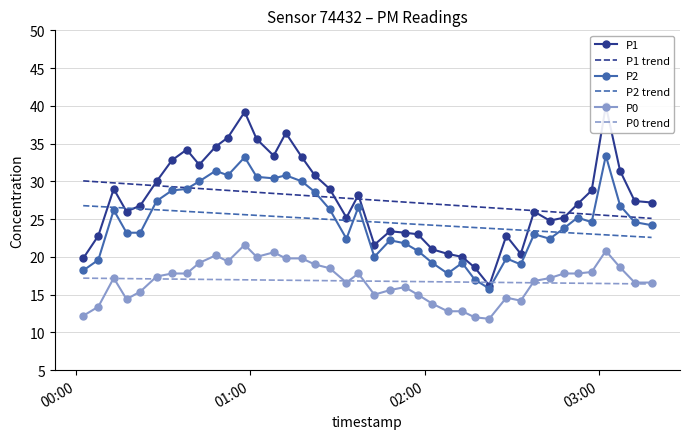

Reading left to right, list all the values displayed in this chart.

P1: 19.8	22.8	29.0	26.0	26.8	30.0	32.8	34.2	32.2	34.6	35.8	39.2	35.6	33.4	36.4	33.2	30.8	29.0	25.2	28.2	21.6	23.4	23.2	23.0	21.0	20.4	20.0	18.6	16.2	22.8	20.4	26.0	24.8	25.2	27.0	28.8	40.0	31.4	27.4	27.2
P1 trend: 30.1	29.9	29.8	29.7	29.6	29.4	29.3	29.2	29.1	28.9	28.8	28.7	28.5	28.4	28.3	28.2	28.0	27.9	27.8	27.7	27.5	27.4	27.3	27.1	27.0	26.9	26.8	26.6	26.5	26.4	26.2	26.1	26.0	25.9	25.7	25.6	25.5	25.4	25.2	25.1
P2: 18.2	19.6	26.2	23.2	23.2	27.4	28.8	29.0	30.0	31.4	30.8	33.2	30.6	30.4	30.8	30.0	28.6	26.3	22.4	26.6	20.0	22.2	21.8	20.8	19.2	17.8	19.2	17.0	15.8	19.8	19.0	23.0	22.4	23.8	25.2	24.6	33.4	26.8	24.6	24.2
P2 trend: 26.8	26.7	26.6	26.5	26.4	26.2	26.1	26.0	25.9	25.8	25.7	25.6	25.5	25.4	25.3	25.2	25.1	25.0	24.8	24.7	24.6	24.5	24.4	24.3	24.2	24.1	24.0	23.9	23.8	23.7	23.5	23.4	23.3	23.2	23.1	23.0	22.9	22.8	22.7	22.6
P0: 12.2	13.4	17.2	14.4	15.4	17.4	17.8	17.8	19.2	20.2	19.4	21.6	20.0	20.6	19.8	19.8	19.0	18.5	16.6	17.8	15.0	15.6	16.0	15.0	13.8	12.8	12.8	12.0	11.8	14.6	14.2	16.8	17.2	17.8	17.8	18.0	20.8	18.6	16.6	16.6
P0 trend: 17.2	17.2	17.1	17.1	17.1	17.1	17.1	17.0	17.0	17.0	17.0	17.0	16.9	16.9	16.9	16.9	16.9	16.8	16.8	16.8	16.8	16.8	16.7	16.7	16.7	16.7	16.7	16.7	16.6	16.6	16.6	16.6	16.5	16.5	16.5	16.5	16.5	16.5	16.4	16.4